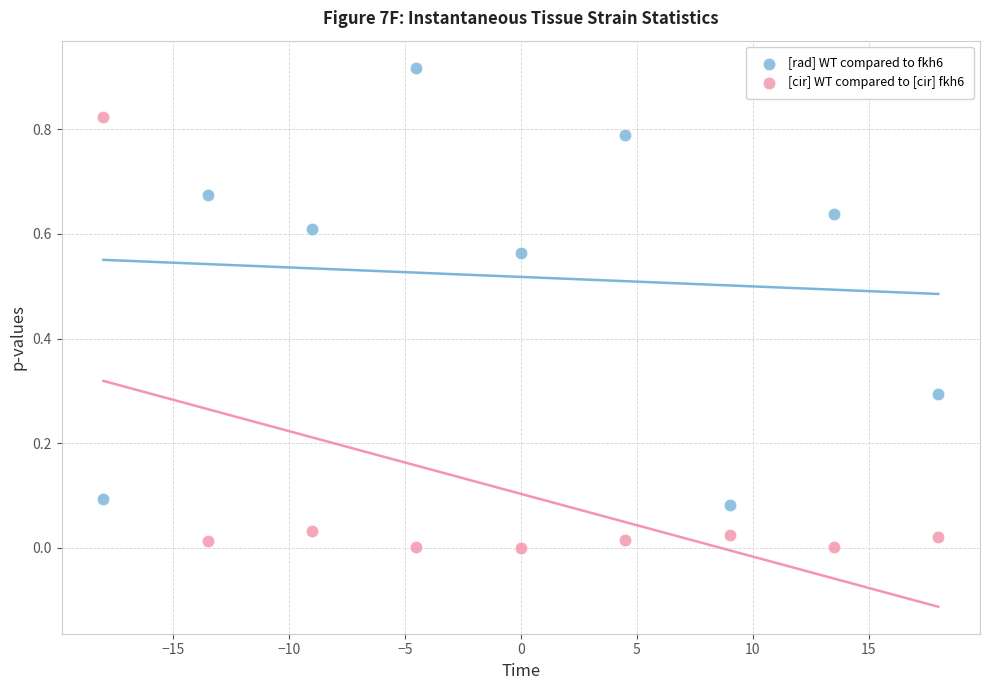

Which series reaches the minimum Y coordinate?

[cir] WT compared to [cir] fkh6